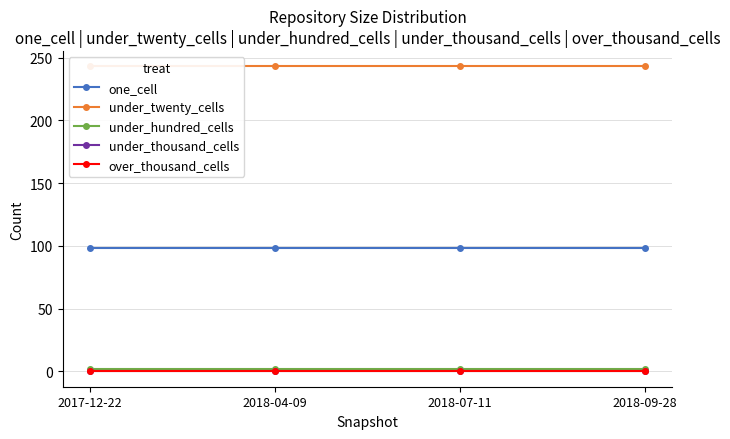

Rank the series by their maximum value, from lowest to highest.

under_thousand_cells, over_thousand_cells, under_hundred_cells, one_cell, under_twenty_cells